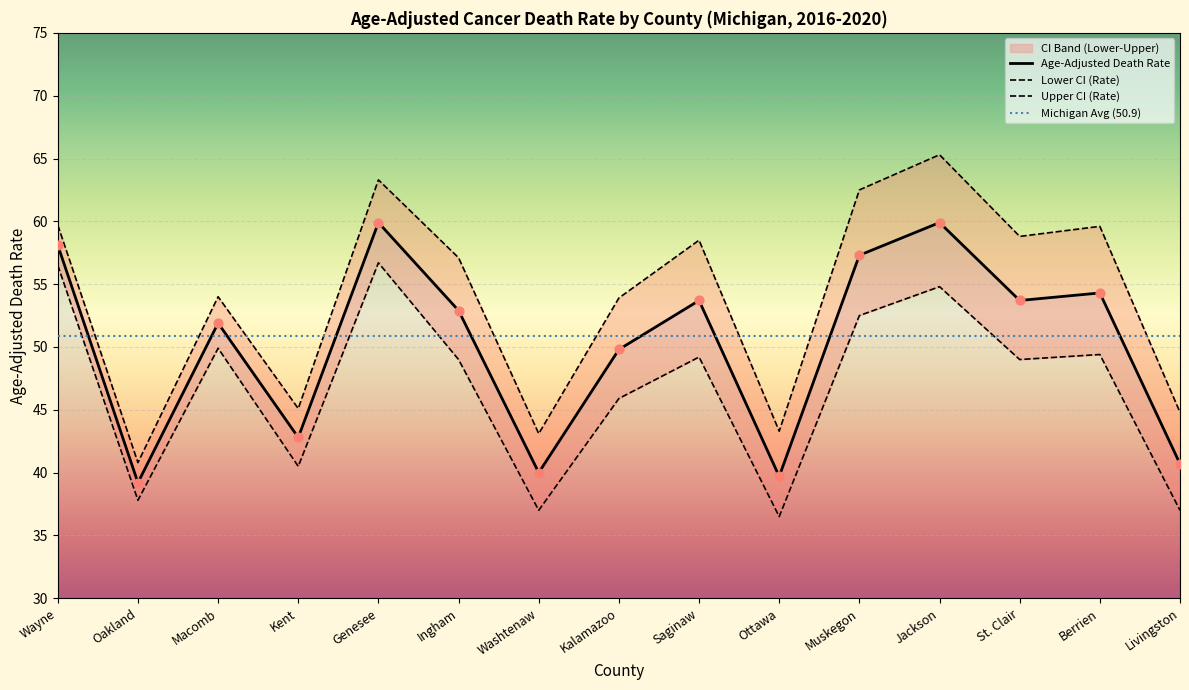

Is it true that Age-Adjusted Death Rate equals 53.2 at Livingston?

False